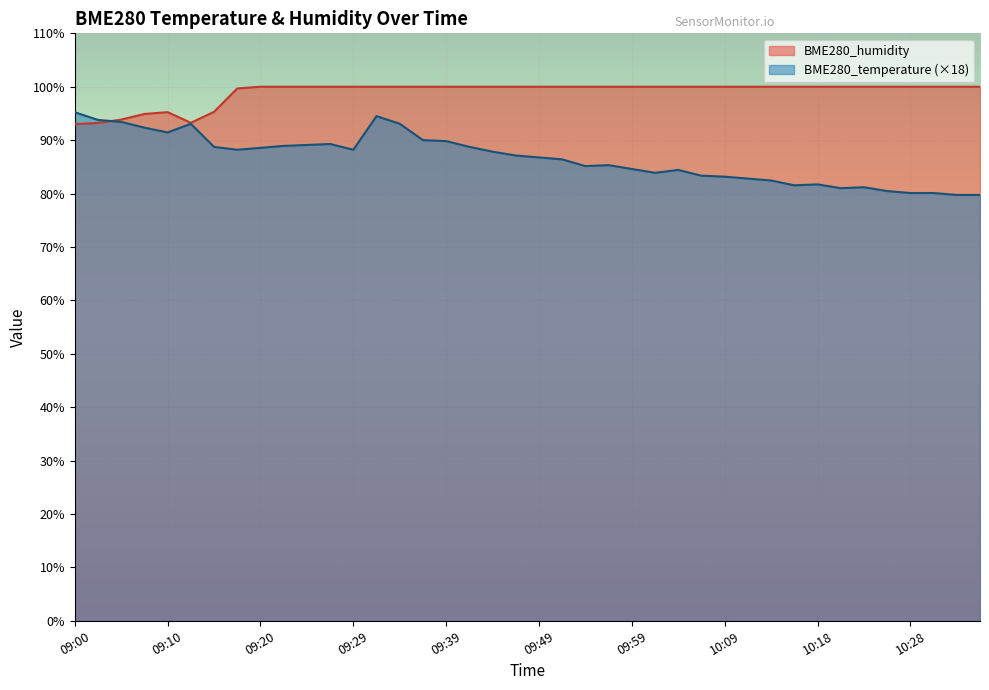

What value does the BME280_temperature series have at 10:33?

79.7